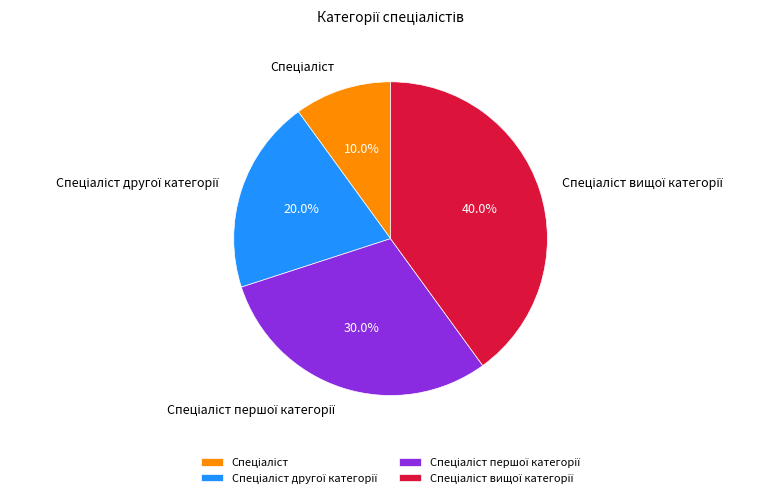

Is there a majority slice in this chart?

No